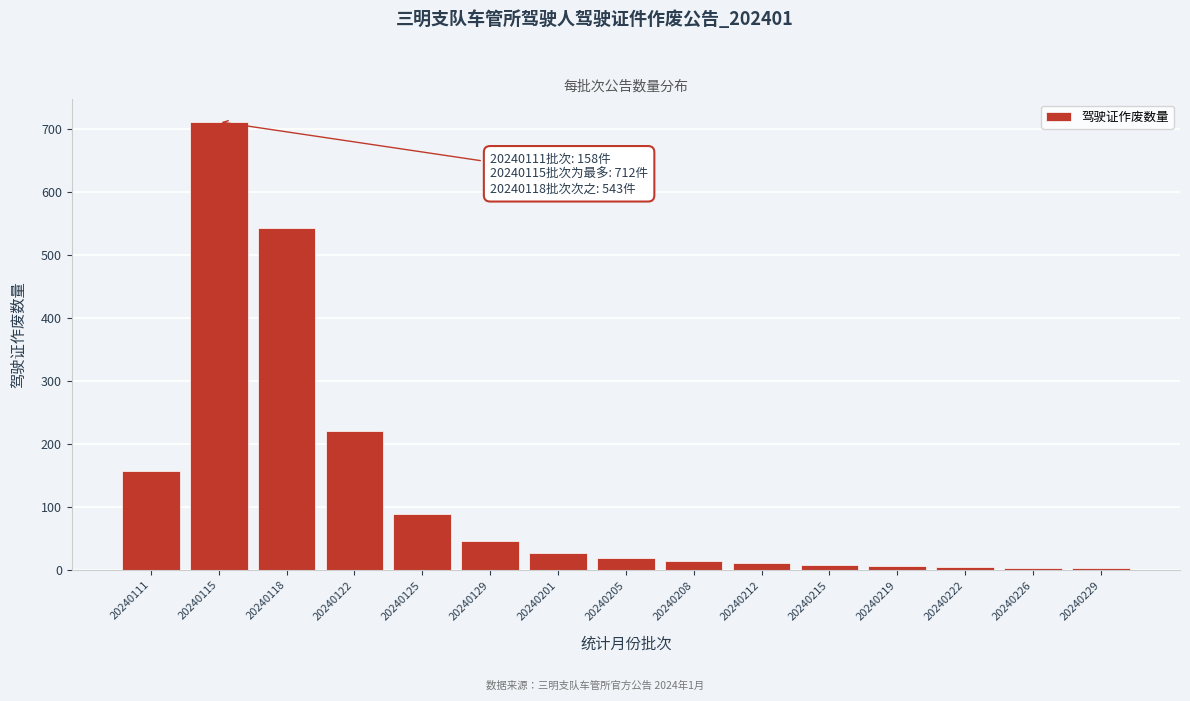

What is the average value?

125